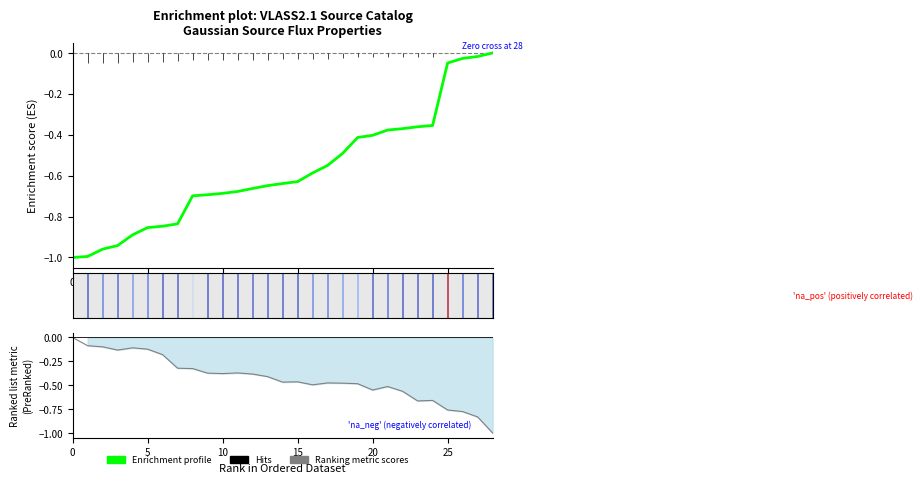

What is the value of the Enrichment profile point at the 24th from the left?

-0.4